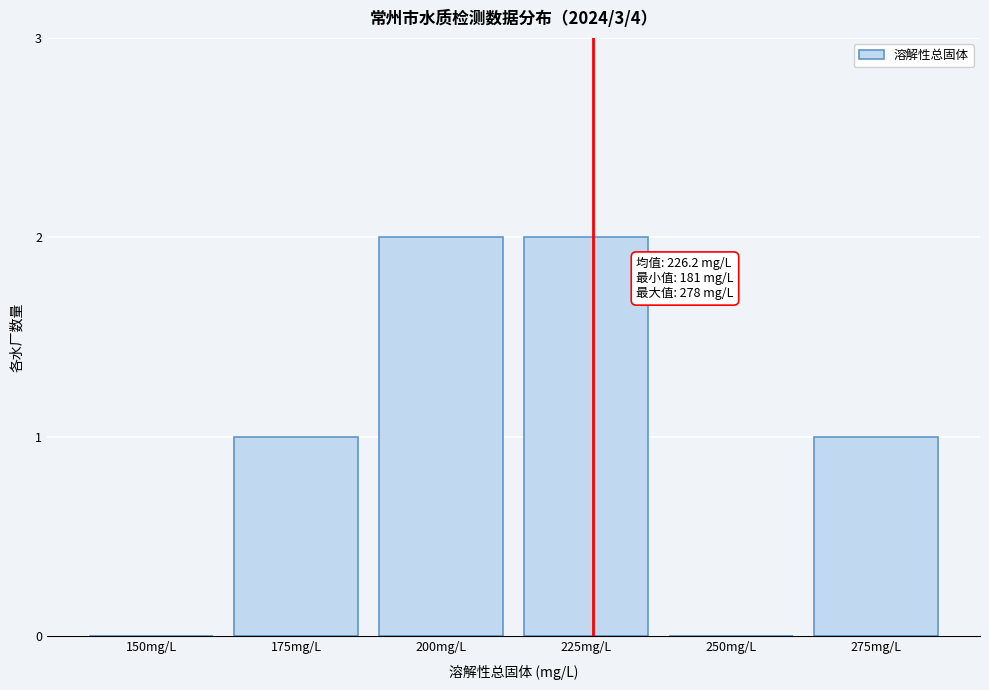

Approximately how many times larger is the value at 175mg/L compared to 225mg/L?

0.5